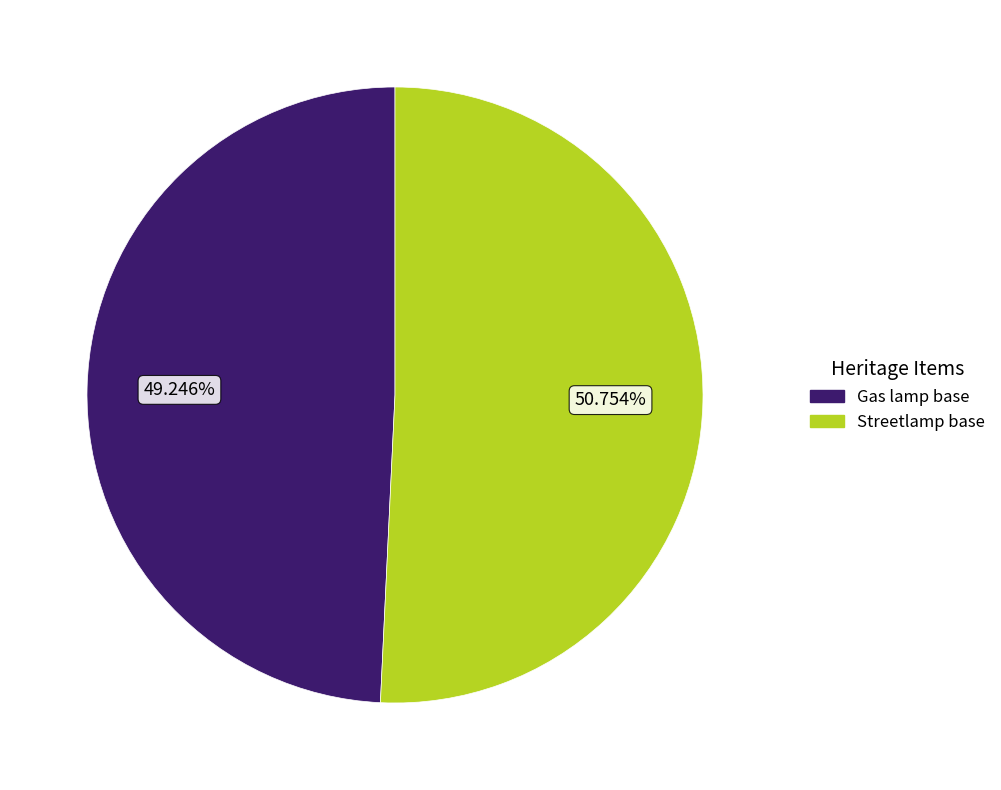

Is it true that Streetlamp base is 43% of the pie?

False